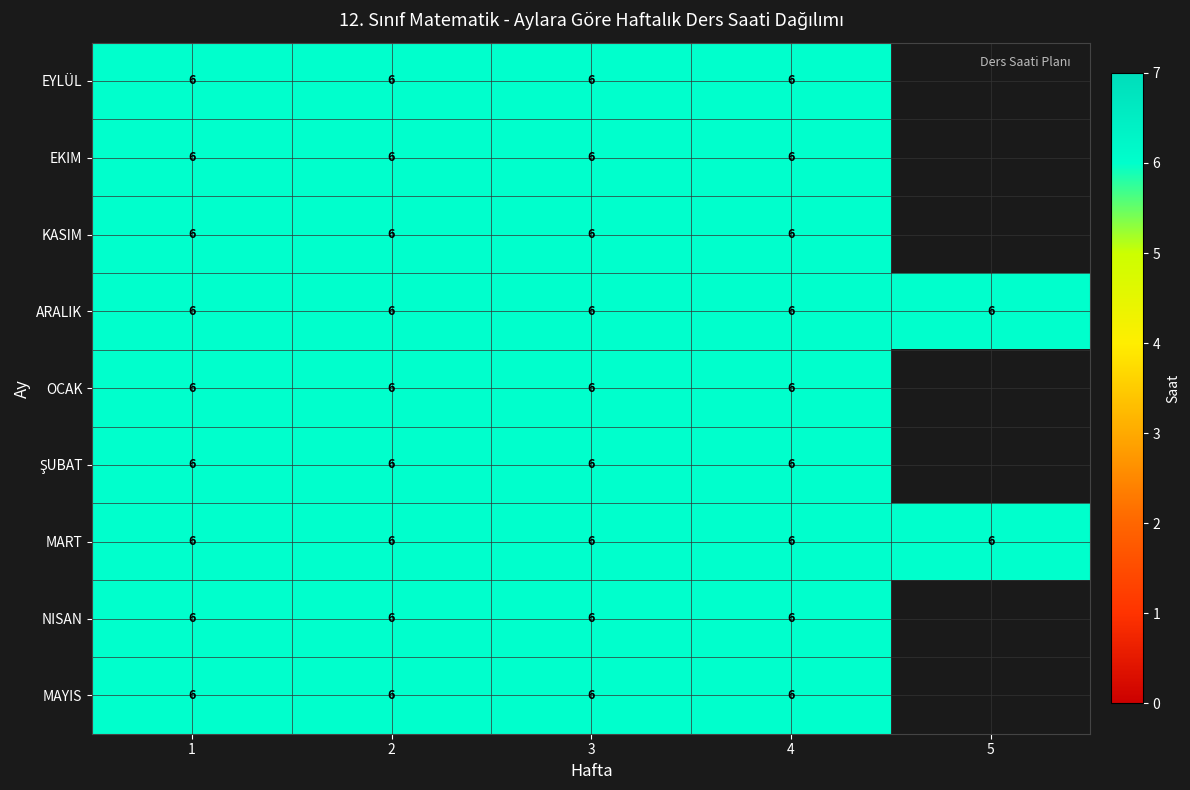

Which has a higher value, 5 or 4?

4